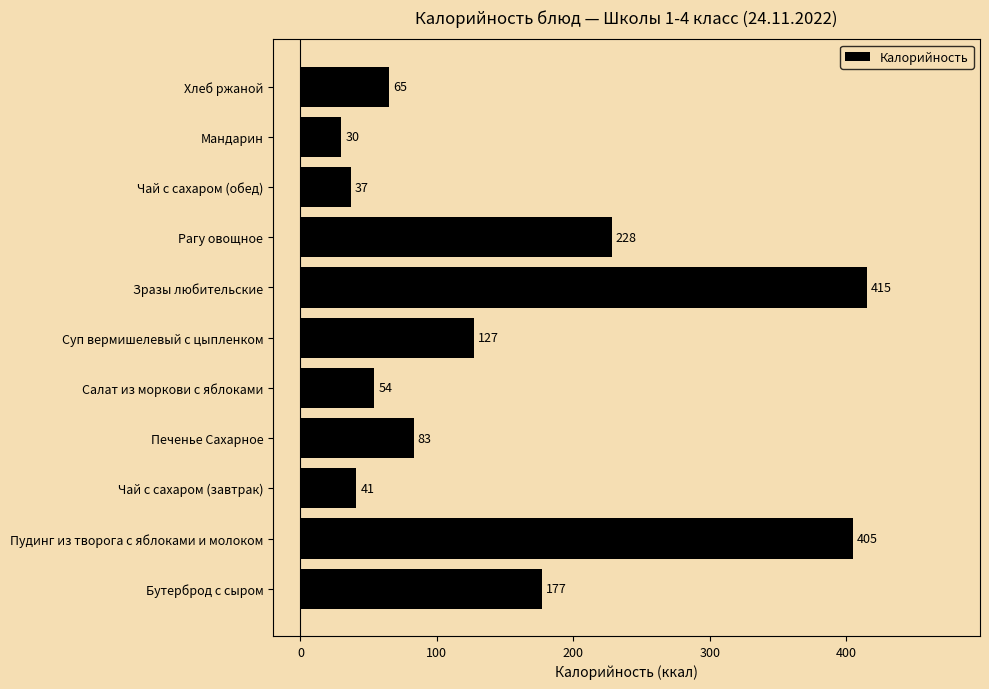

What is the minimum value shown in the chart?

30